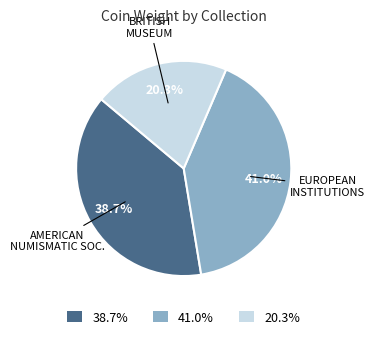

Which category has the smallest portion of the pie?

20.3%